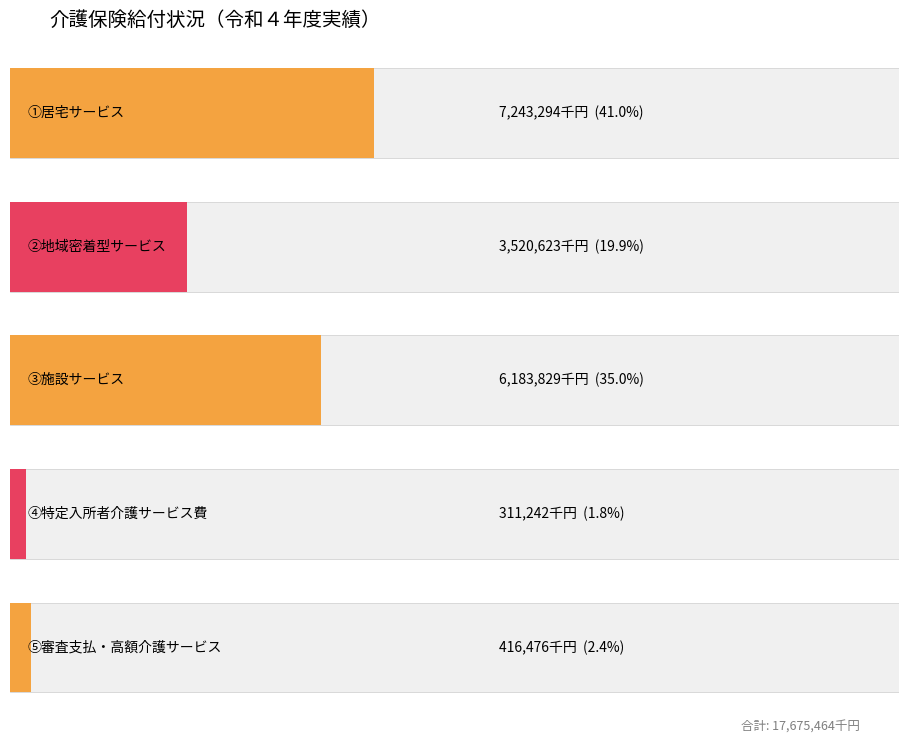

List the labels in order of value, largest first.

①居宅サービス, ③施設サービス, ②地域密着型サービス, ⑤審査支払・高額介護サービス, ④特定入所者介護サービス費